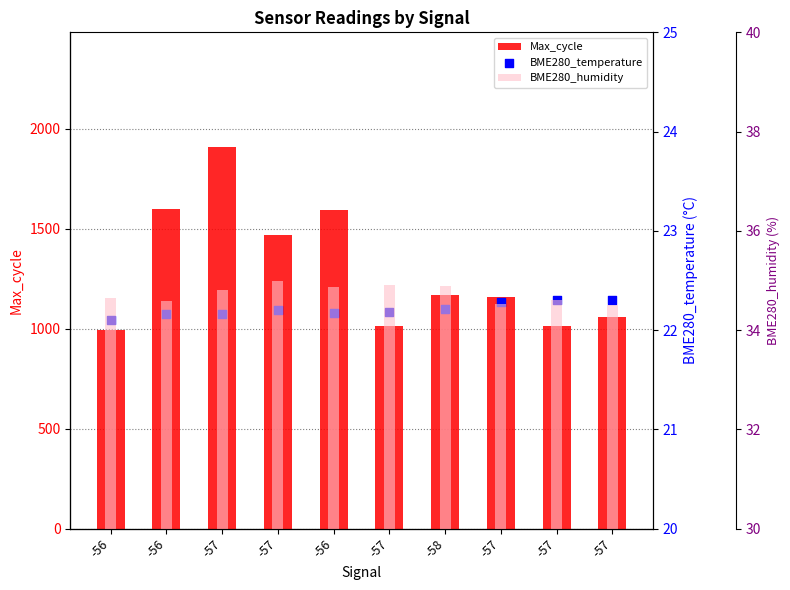

At how many categories does at least one series exceed 1171?

4